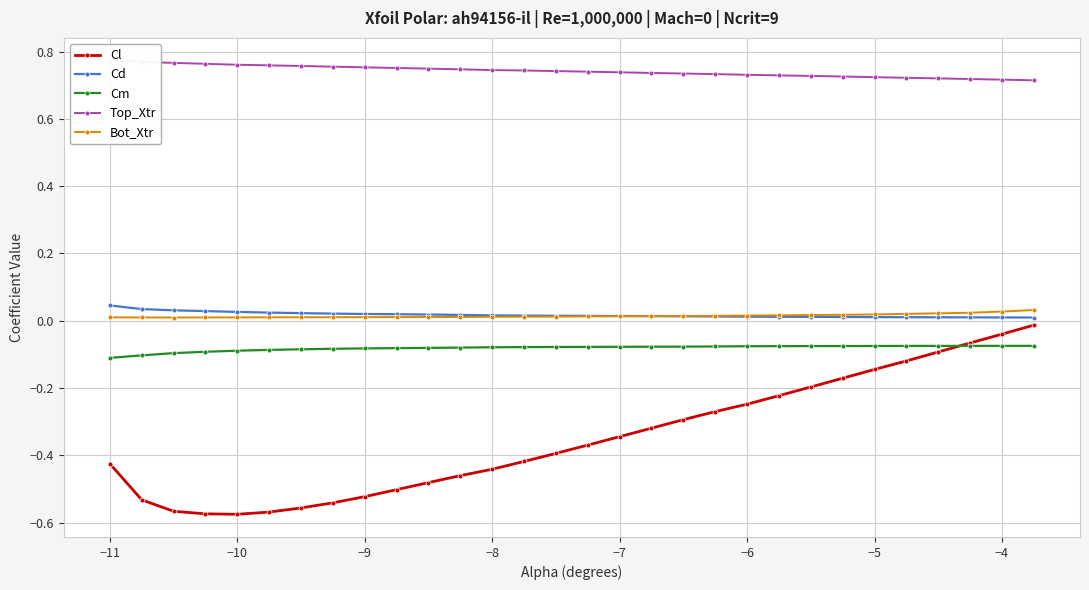

What is the lowest value of the Top_Xtr series?

0.7